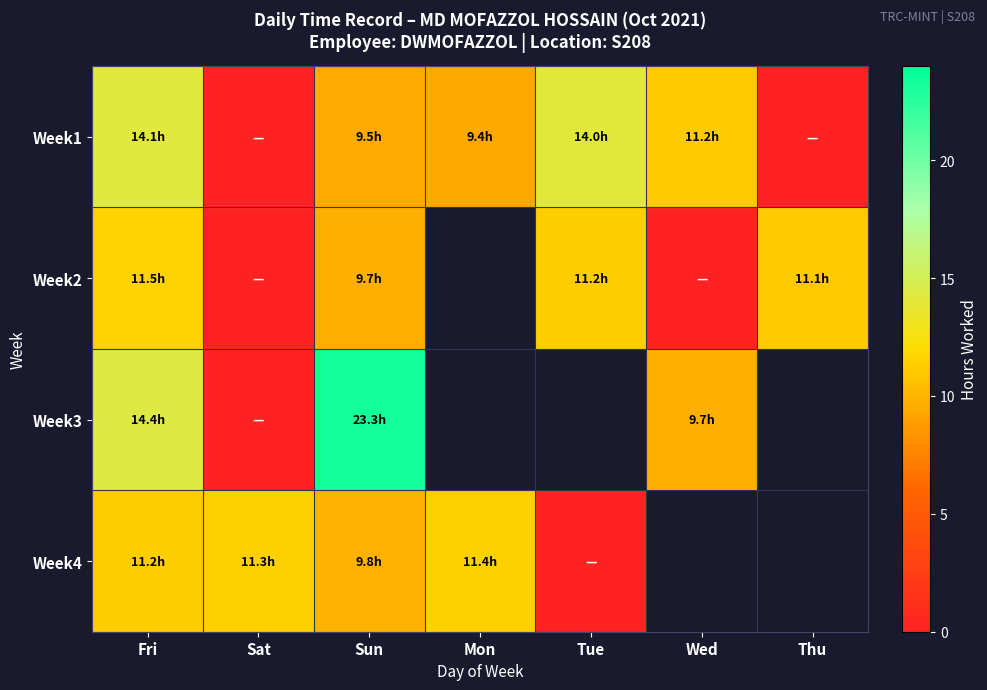

Which series has the largest total across all categories?

Week1